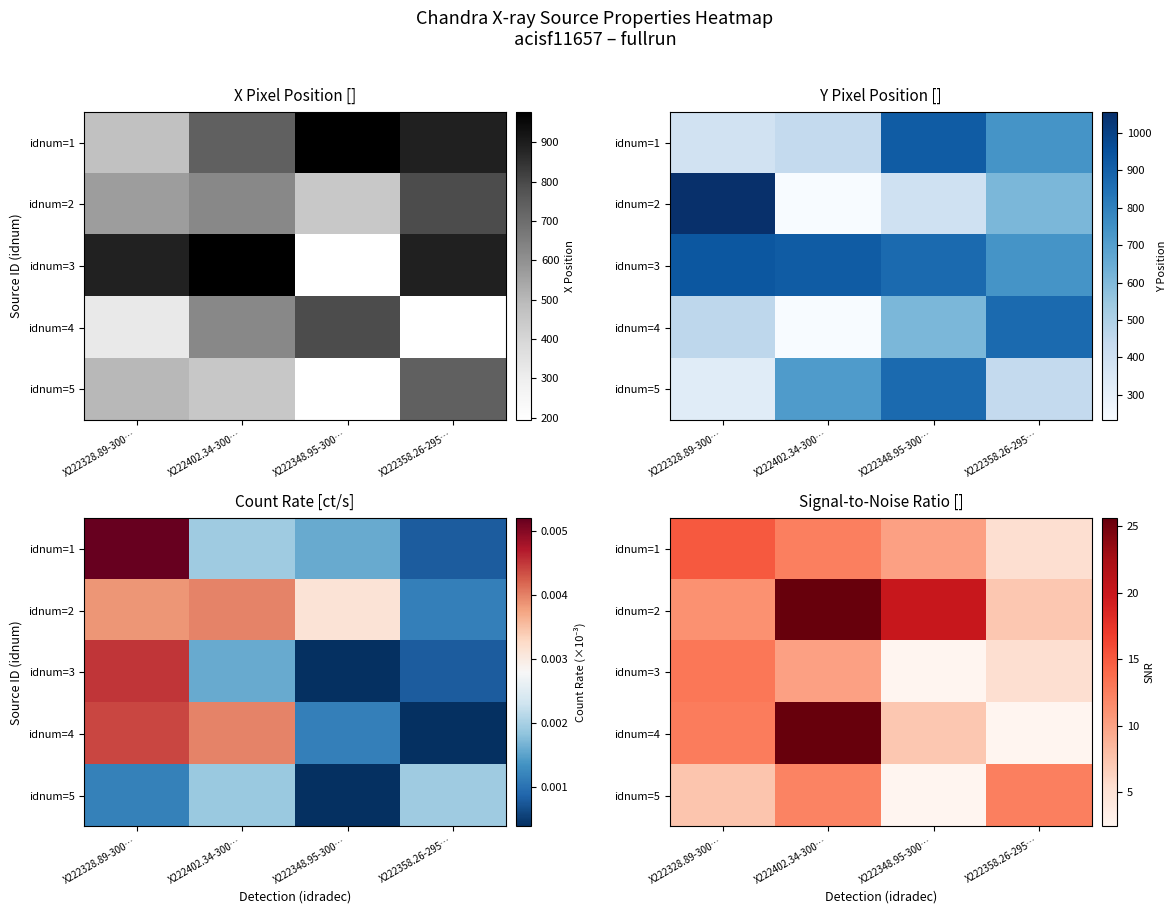

What is the minimum value shown in the chart?

2.5